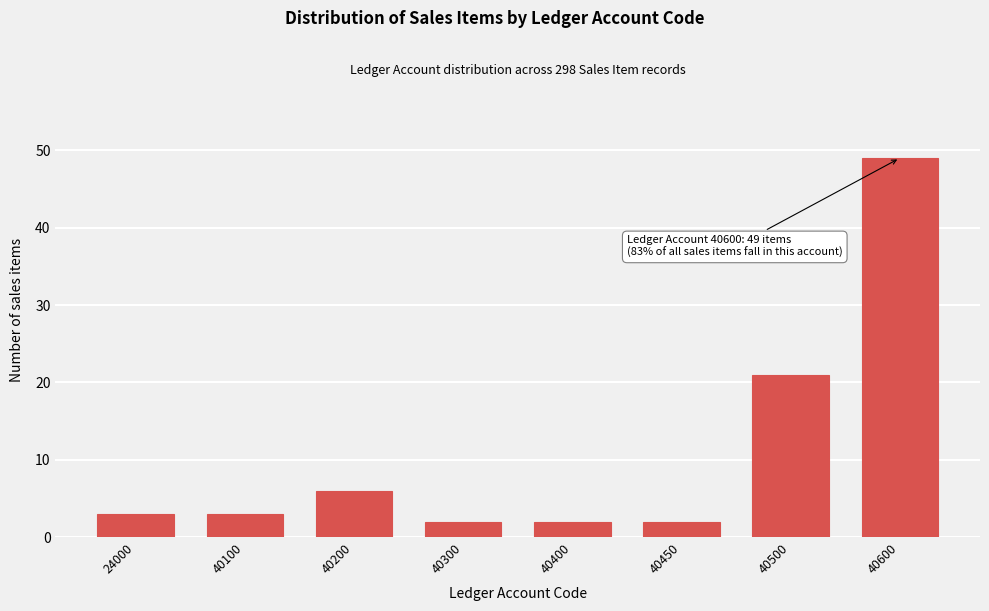

Reading left to right, extract all data points from this chart.

3	3	6	2	2	2	21	49